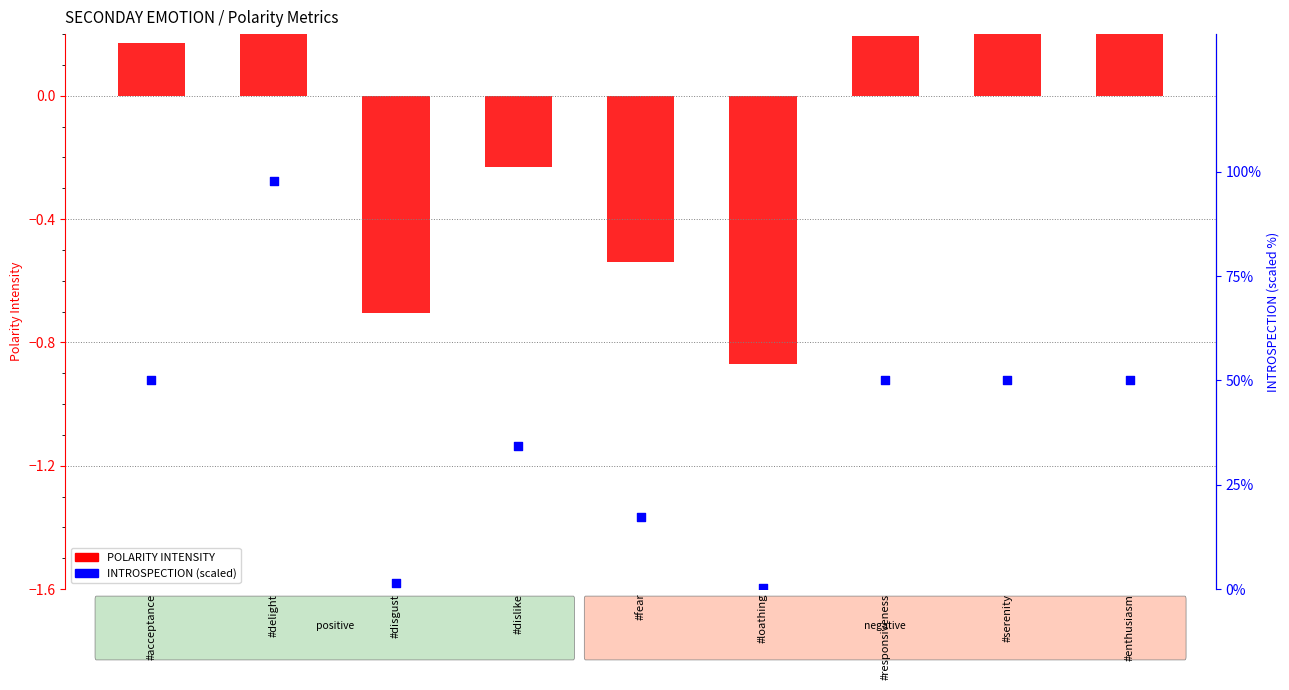

Which series has the widest spread of Y values?

INTROSPECTION (scaled)